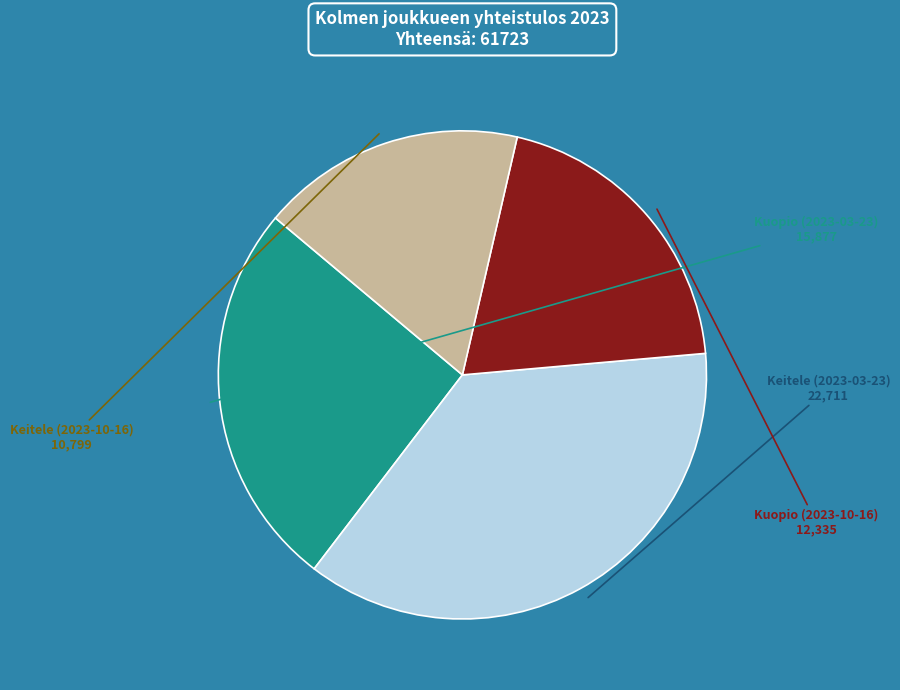

Is Keitele (2023-10-16) the majority of the pie?

No